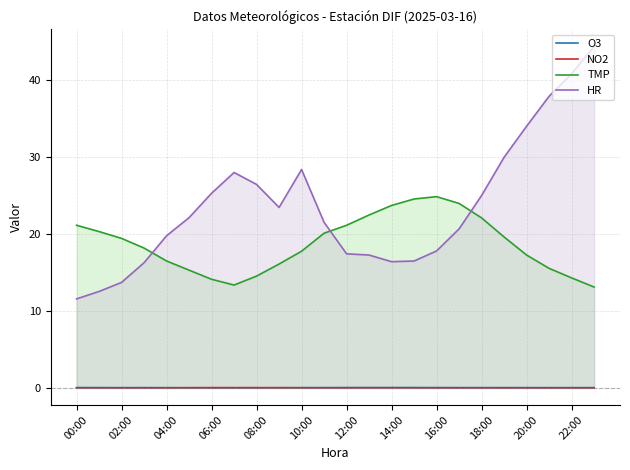

What is the difference between the maximum and minimum values in the HR series?

32.8